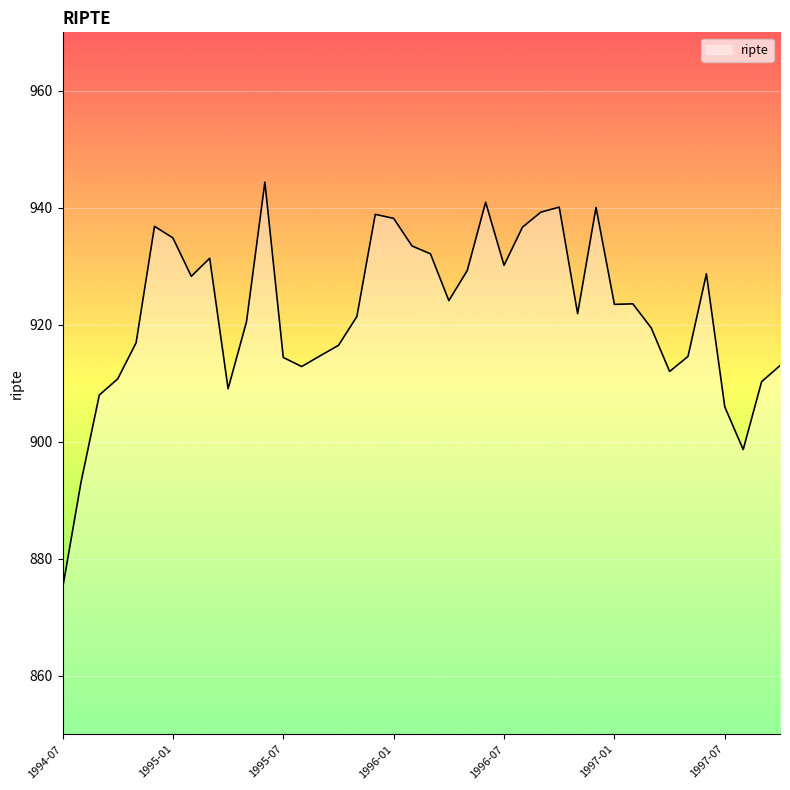

What is the average value?

922.1